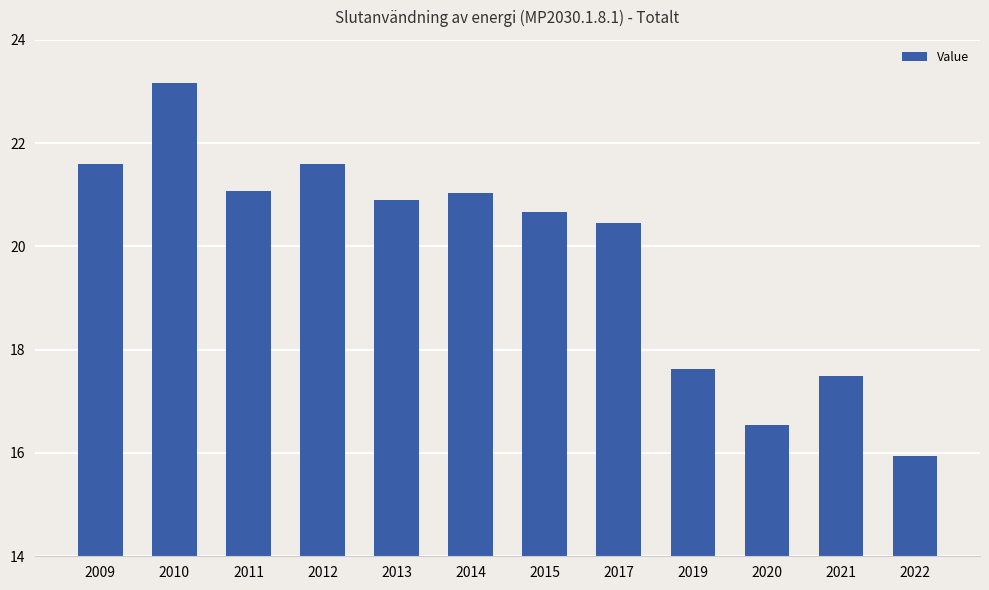

How many series are shown in this chart?

1